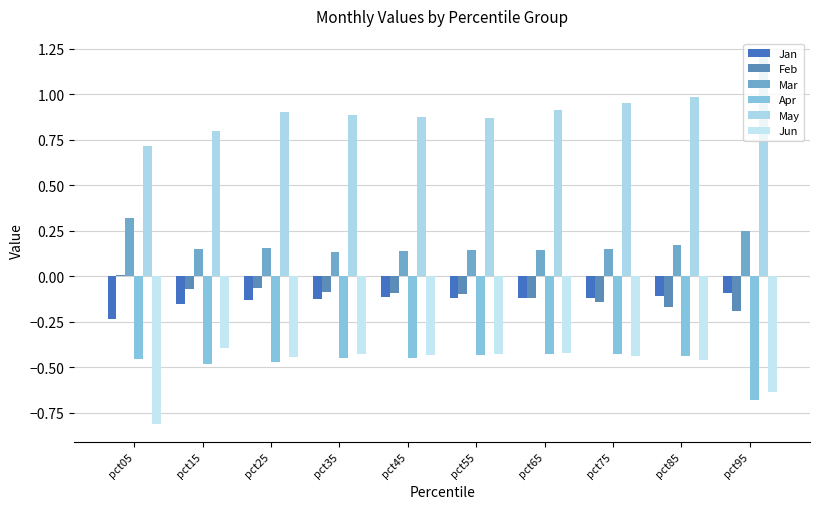

How many positive values does the Feb series have?

1